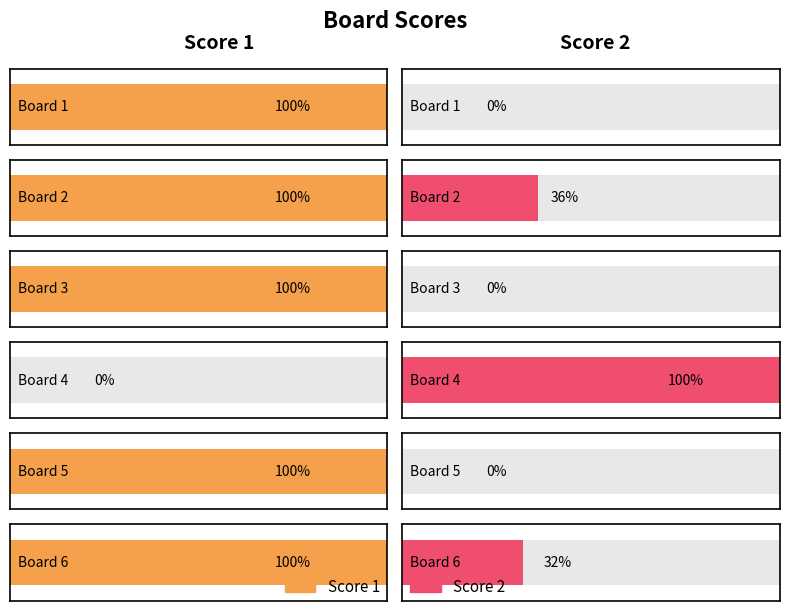

List the series in order of their overall mean, highest first.

Score 1, Score 2